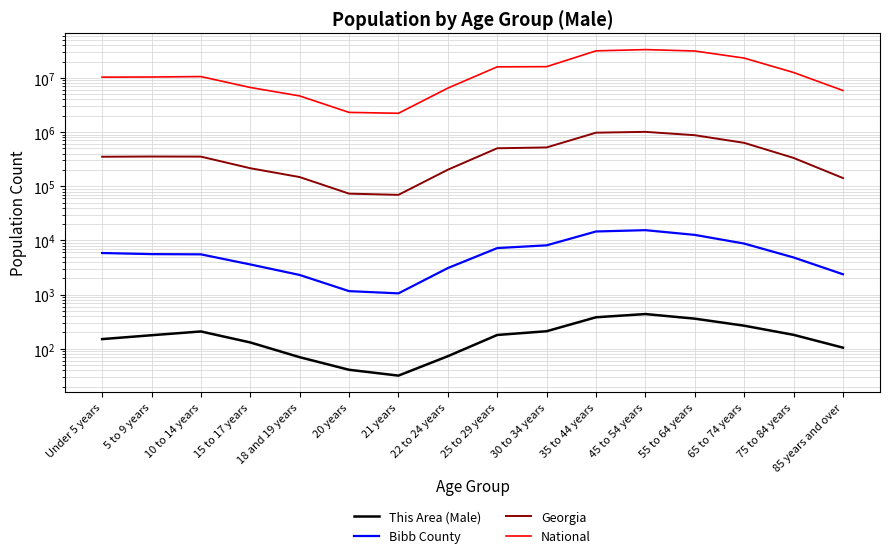

The Georgia series shows 201978 at 22 to 24 years. True or false?

True